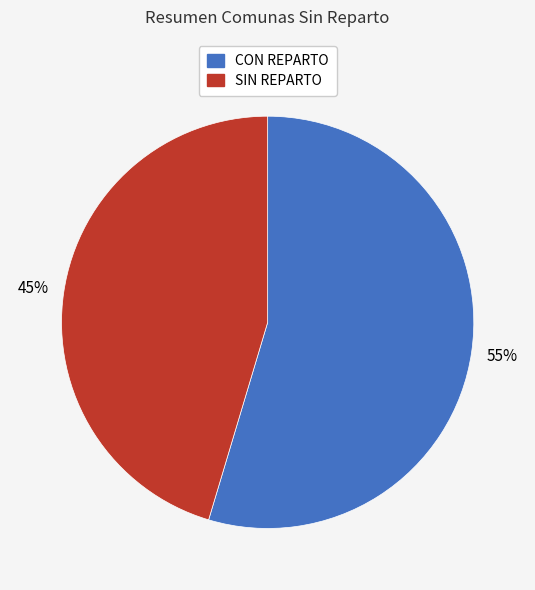

To the nearest percent, what is the combined percentage of CON REPARTO and SIN REPARTO?

100%